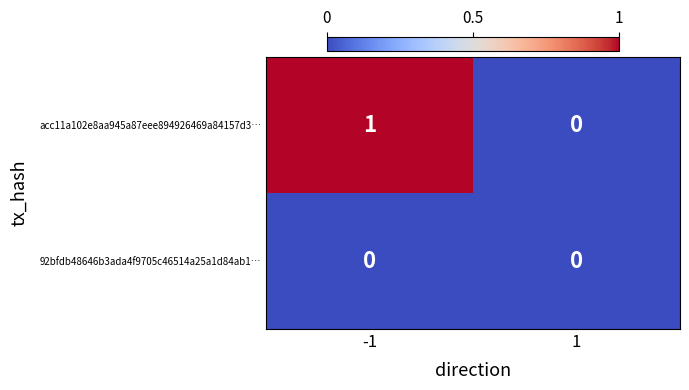

How many categories are shown in the chart?

2